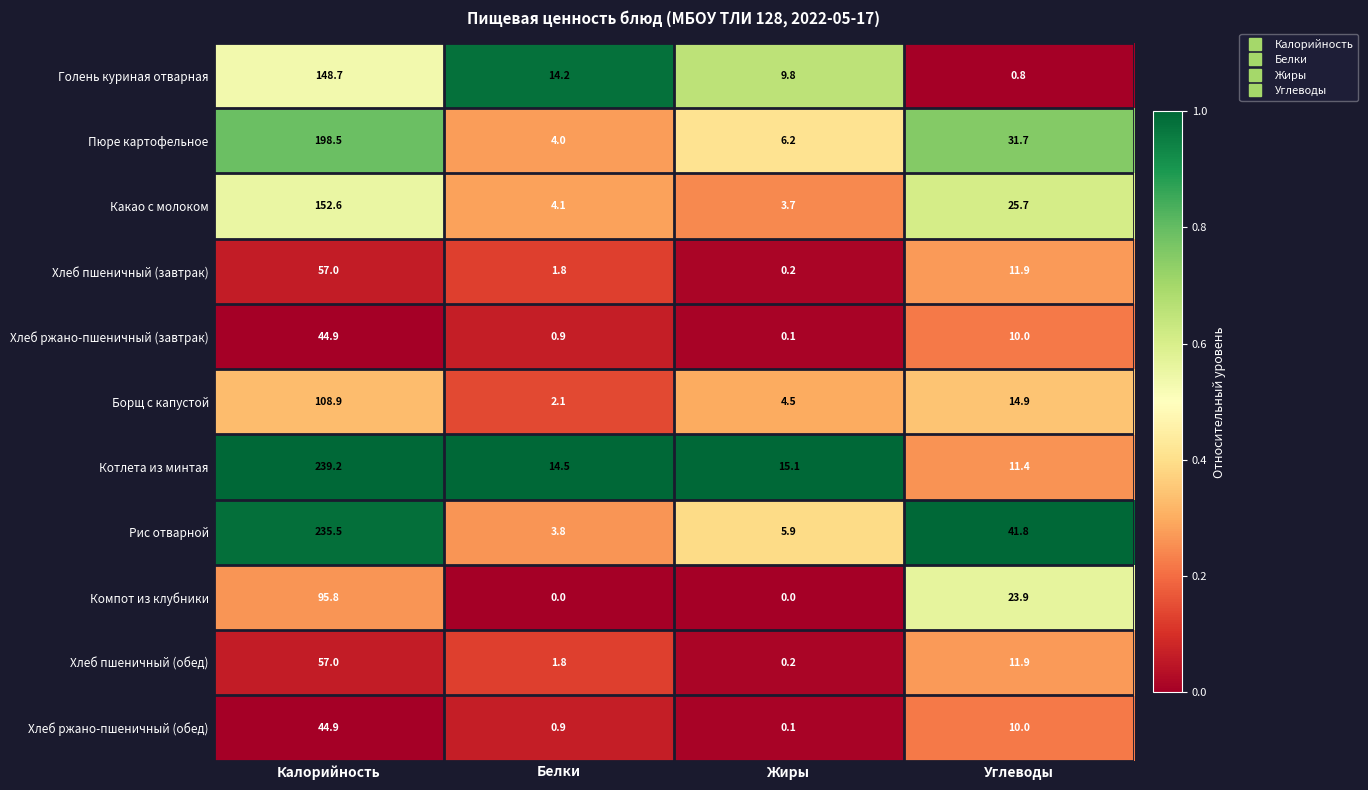

Which series has the largest total across all categories?

Рис отварной